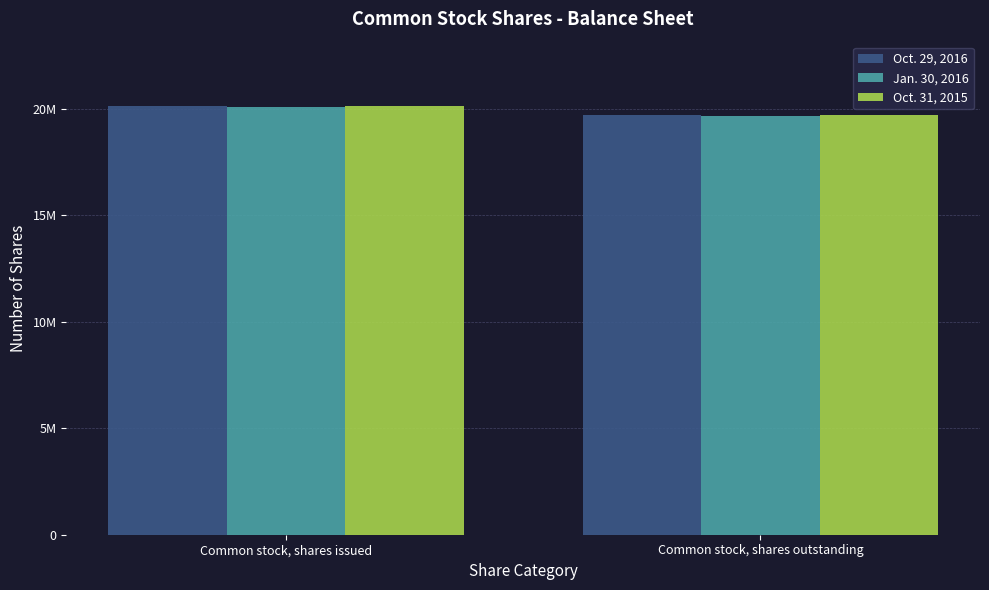

What is the label of the 2nd bar from the right?

Common stock, shares issued